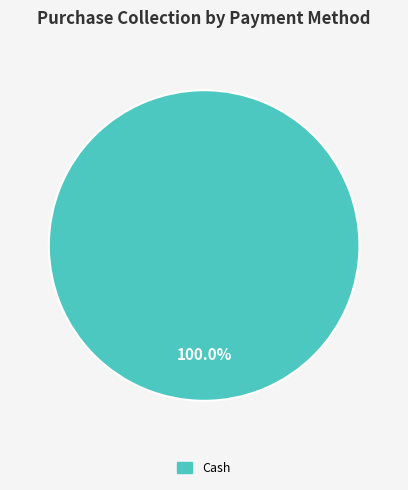

Rank the categories by value from lowest to highest.

Cash